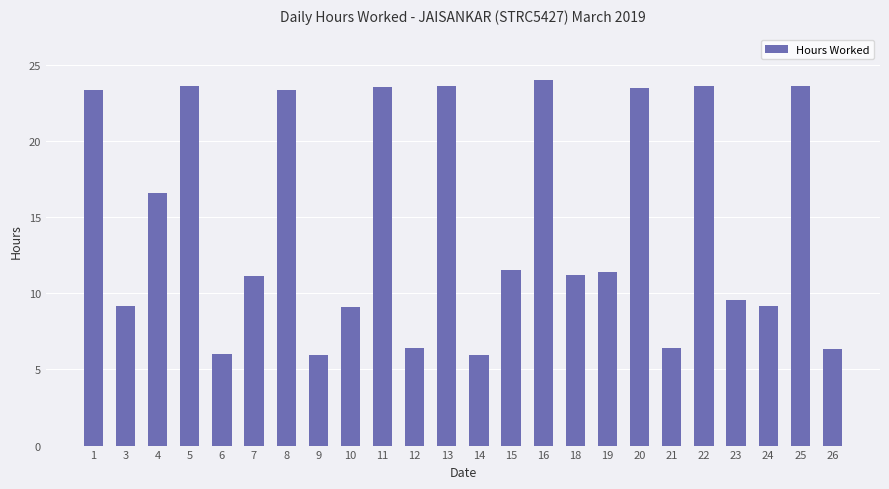

Count the number of categories in the chart.

24